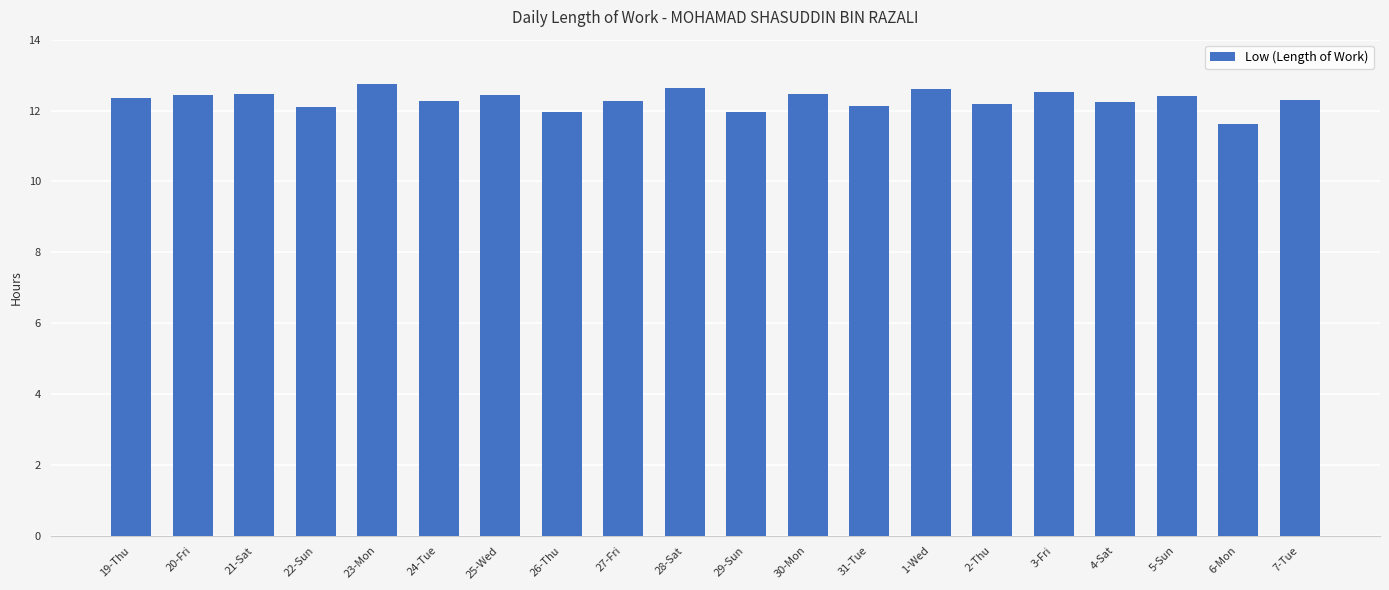

Approximately how many times larger is the value at 21-Sat compared to 24-Tue?

1.0